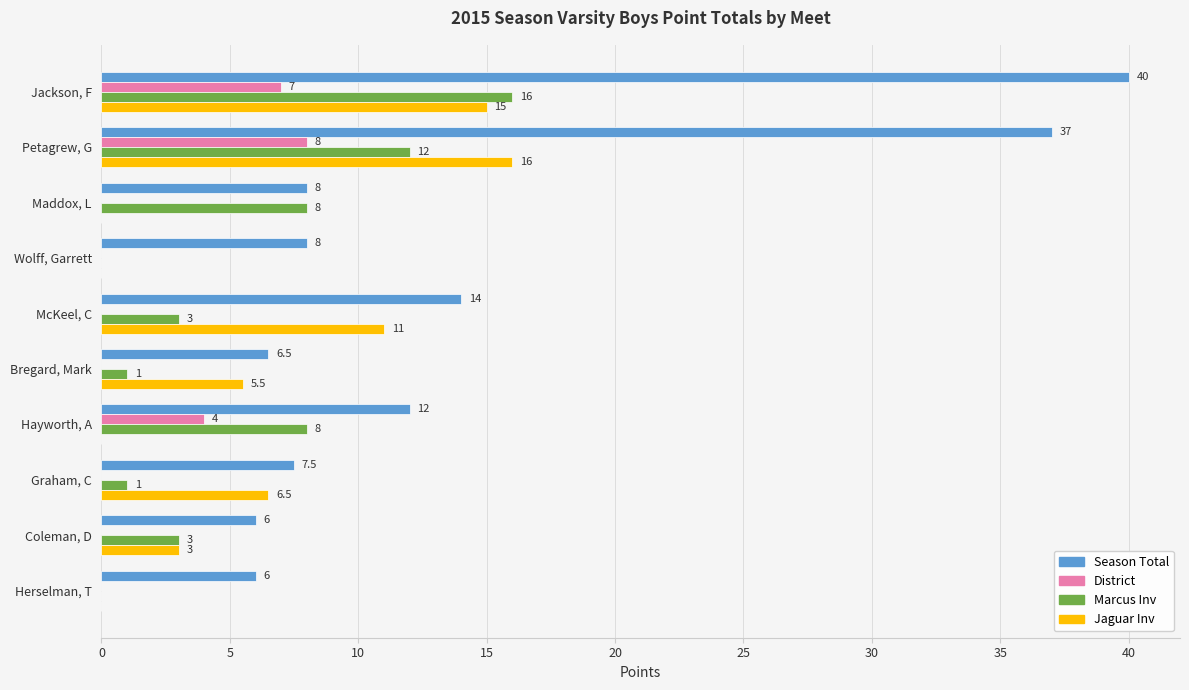

Which series changed the most between Petagrew, G and Bregard, Mark?

Season Total